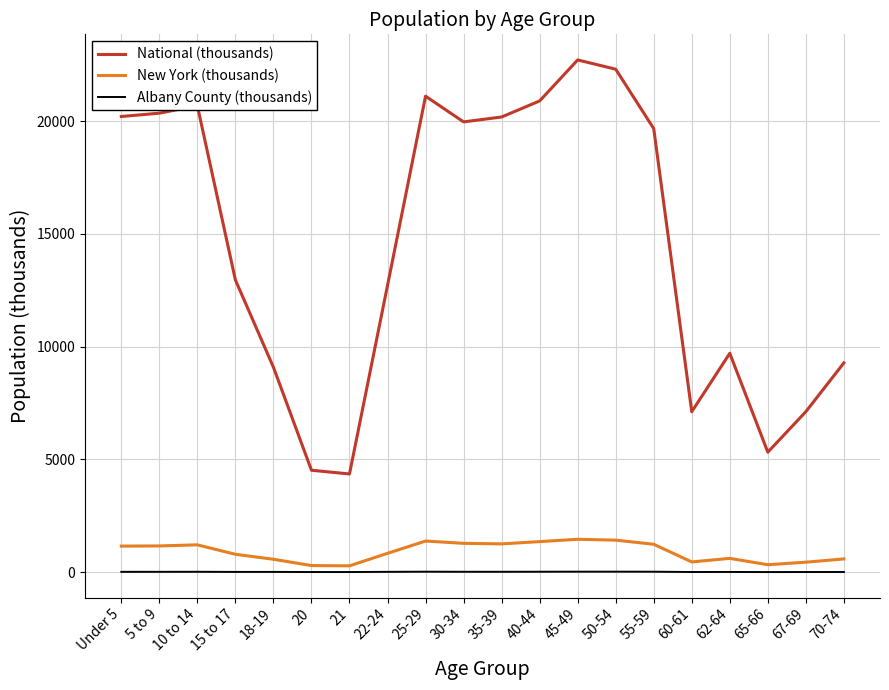

What is the lowest value of the Albany County (thousands) series?

5.1